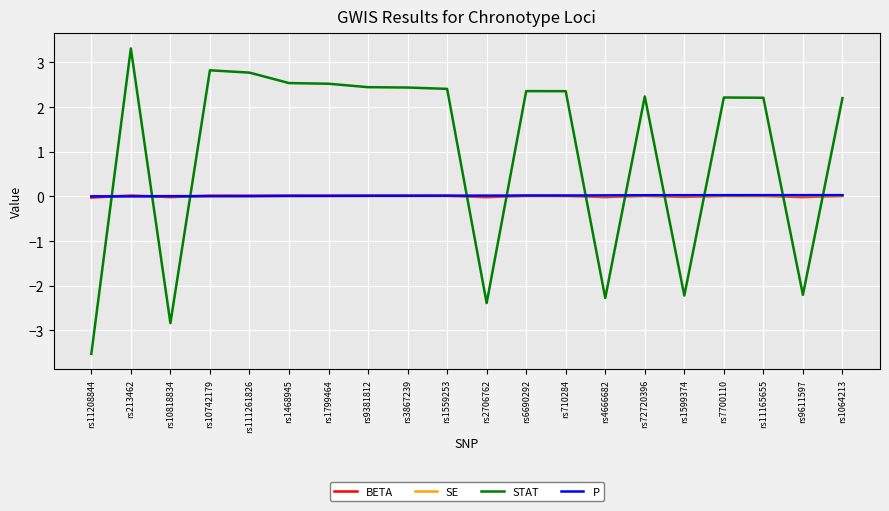

What is the minimum value for STAT?

-3.5